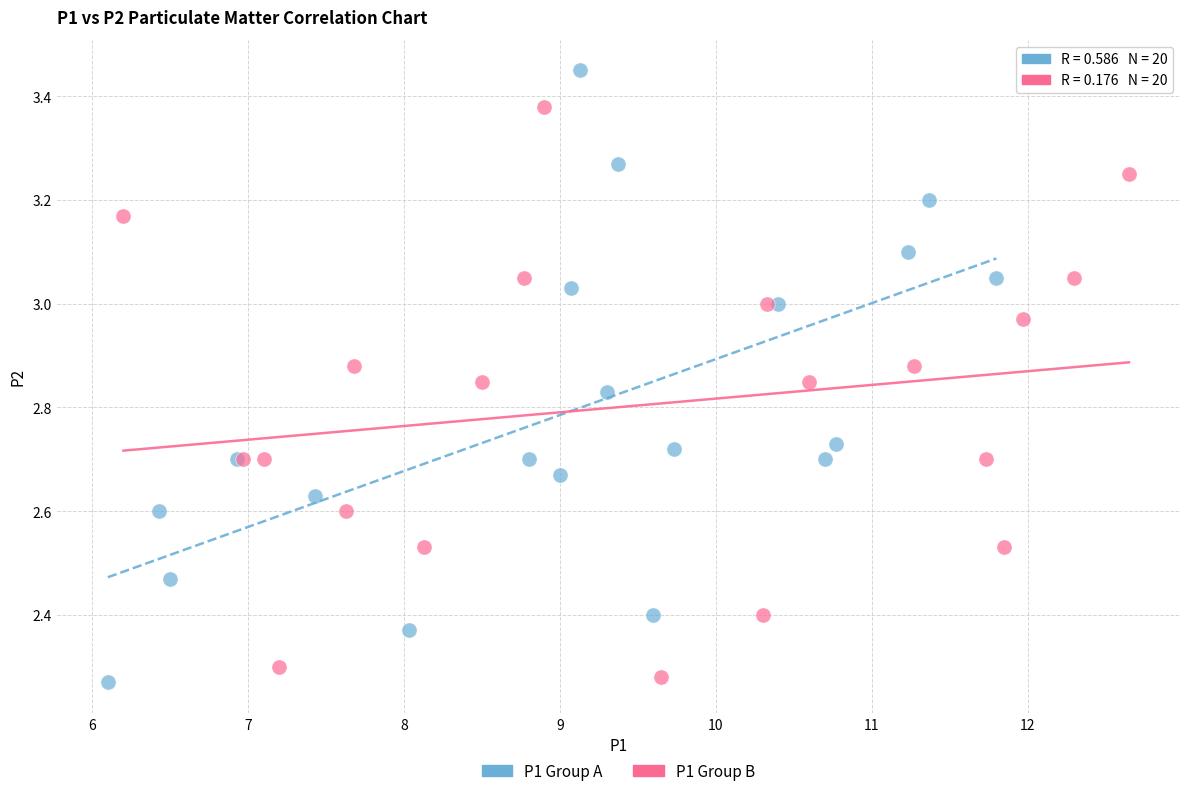

Which series reaches the maximum Y coordinate?

P1 Group A